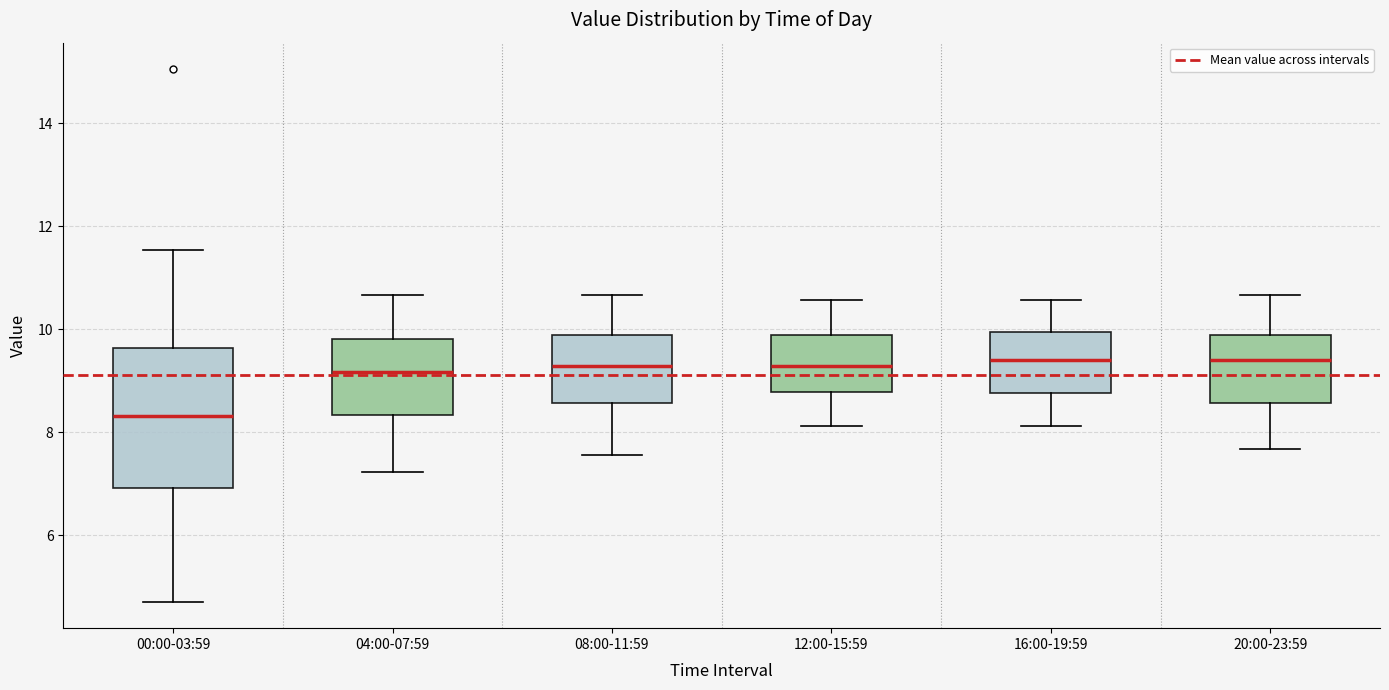

Where is the upper edge of the box for 04:00-07:59 on the y-axis? The values are not printed on the chart, so give them approximately, as read against the axis.

9.8